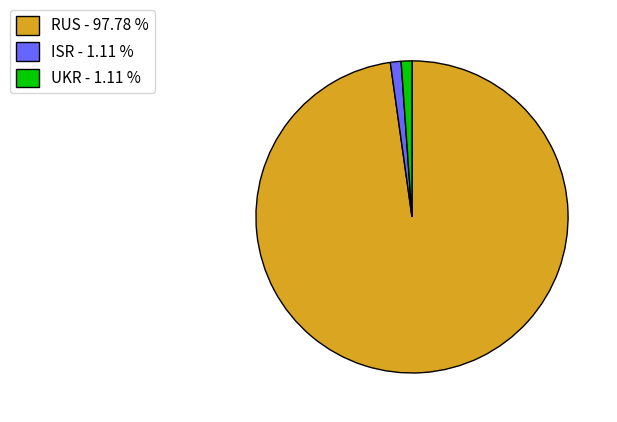

Is it true that RUS is 98% of the pie?

True